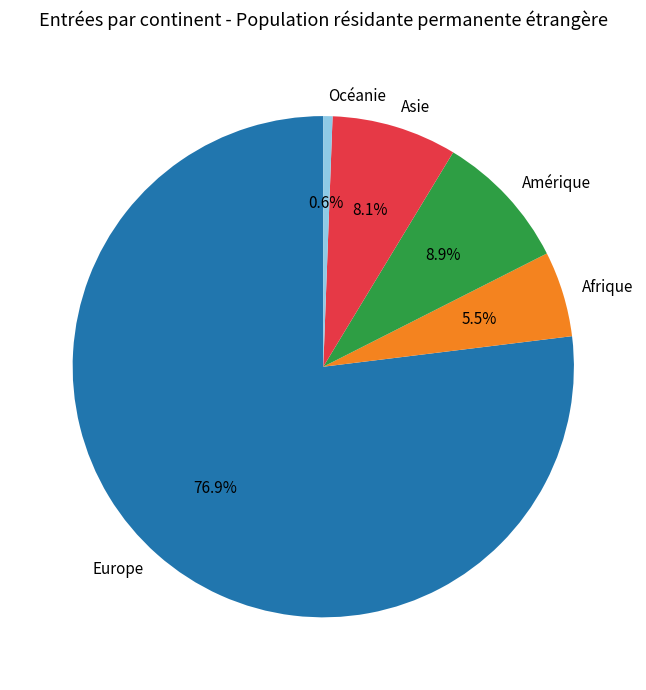

To the nearest percent, what portion does Amérique represent?

9%